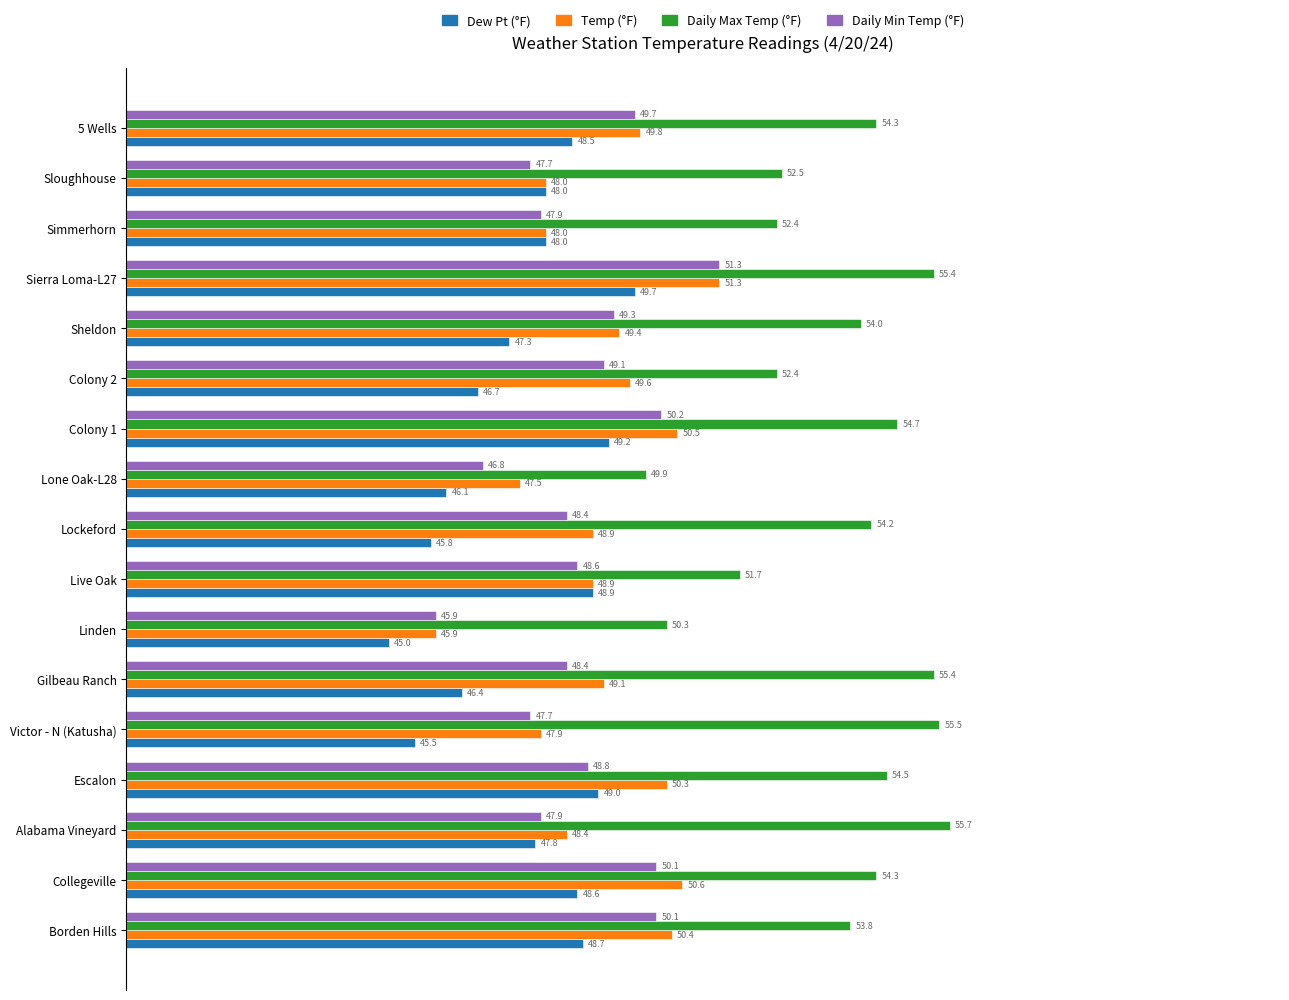

What are all the series names shown in the legend?

Dew Pt (°F), Temp (°F), Daily Max Temp (°F), Daily Min Temp (°F)